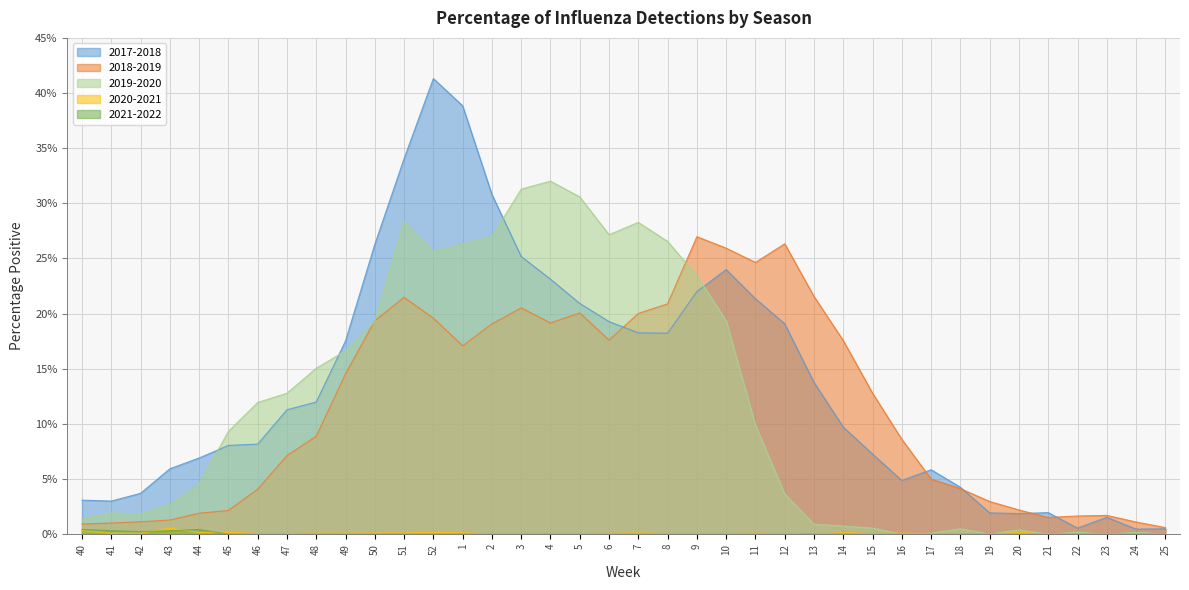

Where is 2017-2018 nearest to the value 0?

24